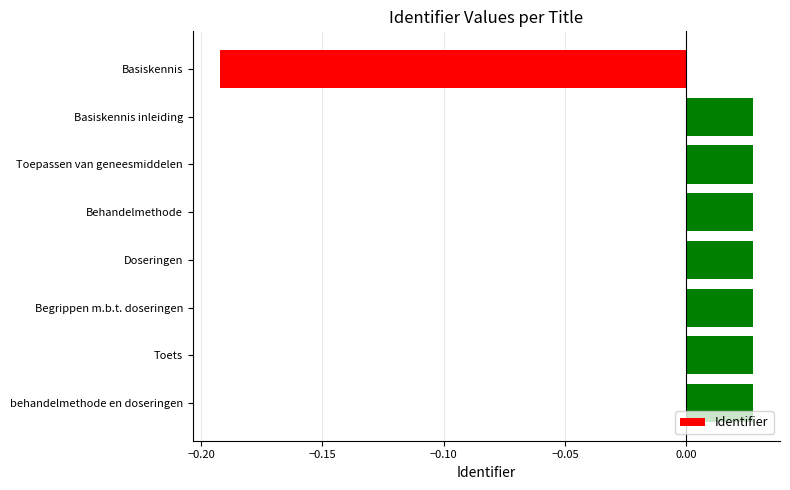

Between Basiskennis and behandelmethode en doseringen, which is larger?

behandelmethode en doseringen